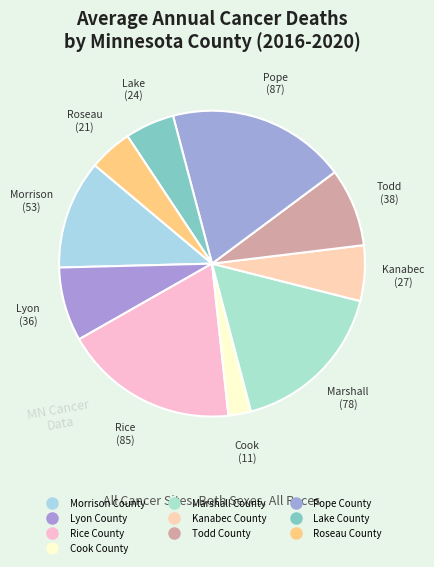

How many slices are in this pie chart?

10